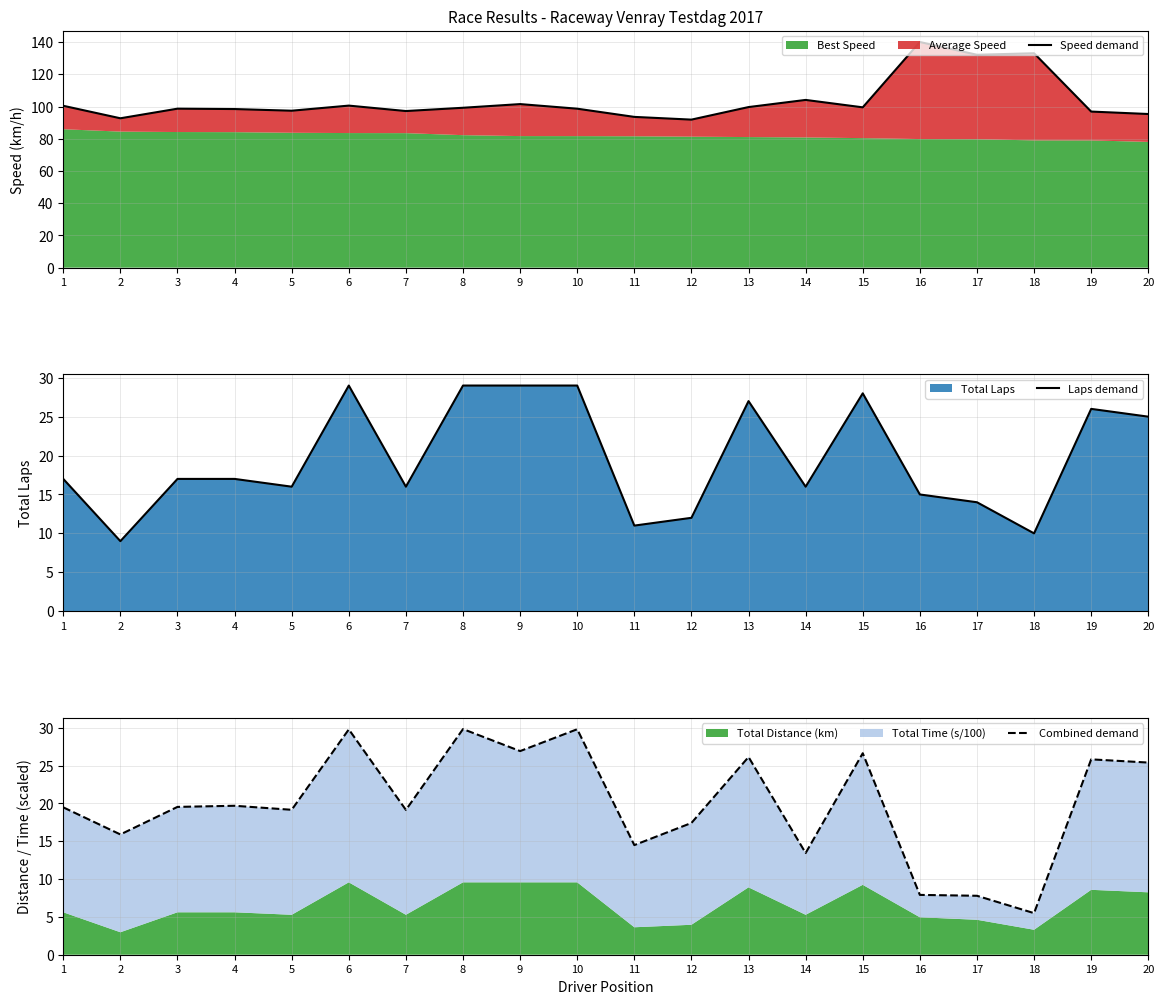

What is the sum of the Combined demand values at 13 and 15?

52.8